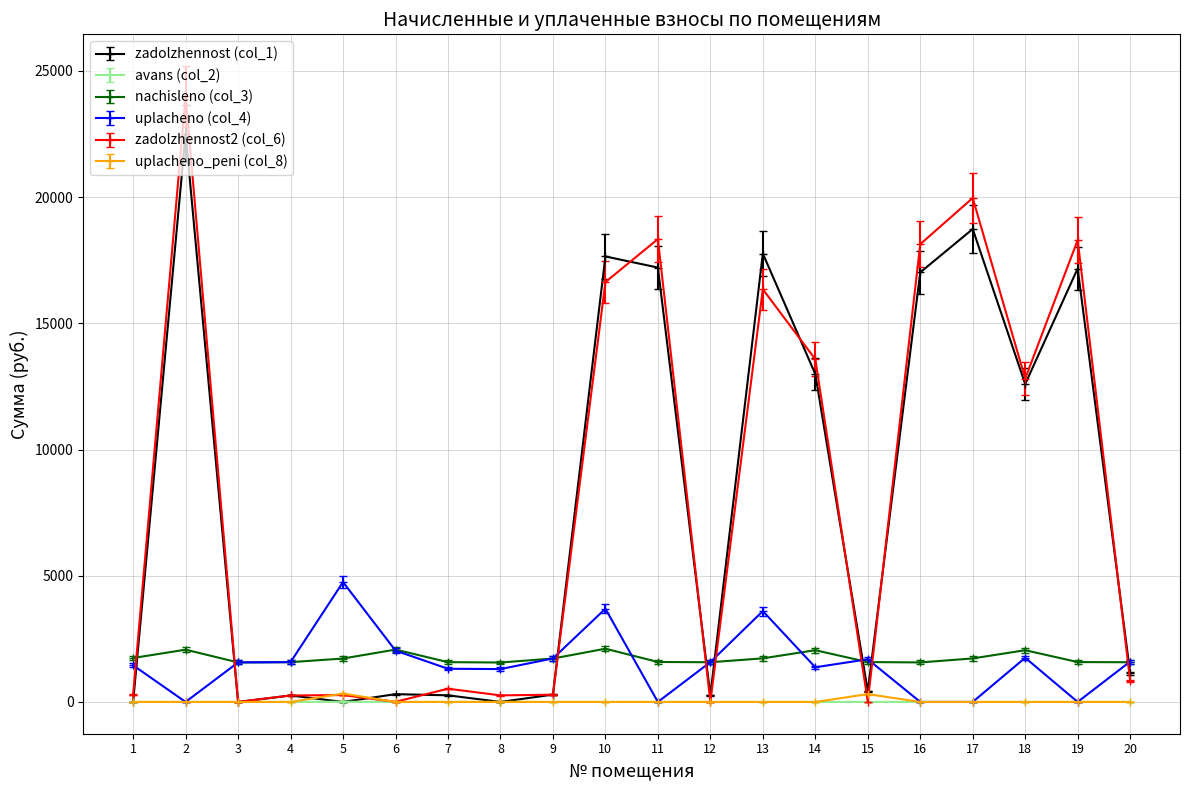

True or false: uplacheno_peni (col_8) and nachisleno (col_3) cross at least once.

False